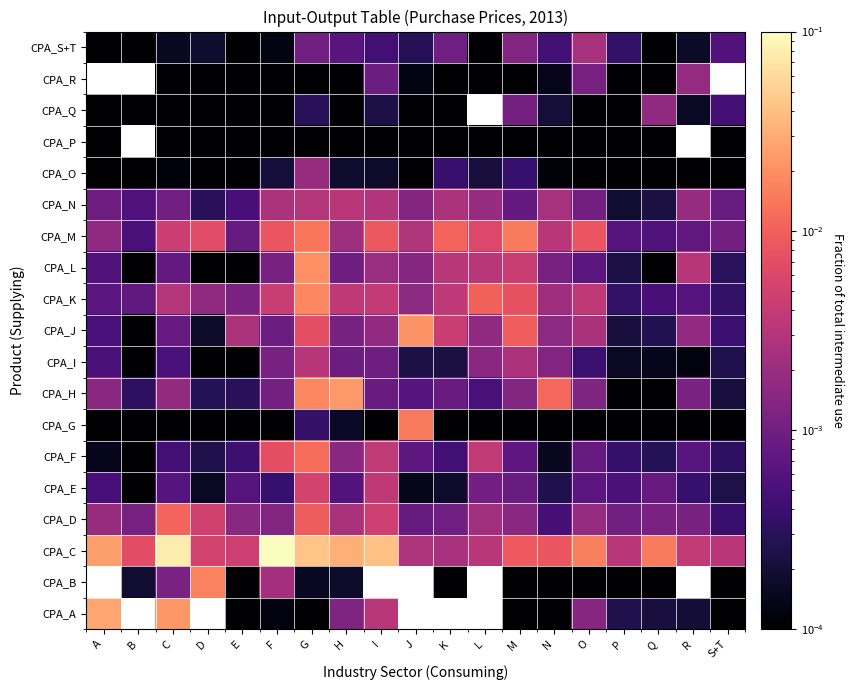

The CPA_H series shows 0.0 at H. True or false?

False